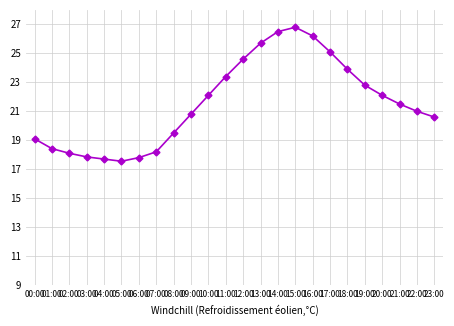

How many series are shown in this chart?

1